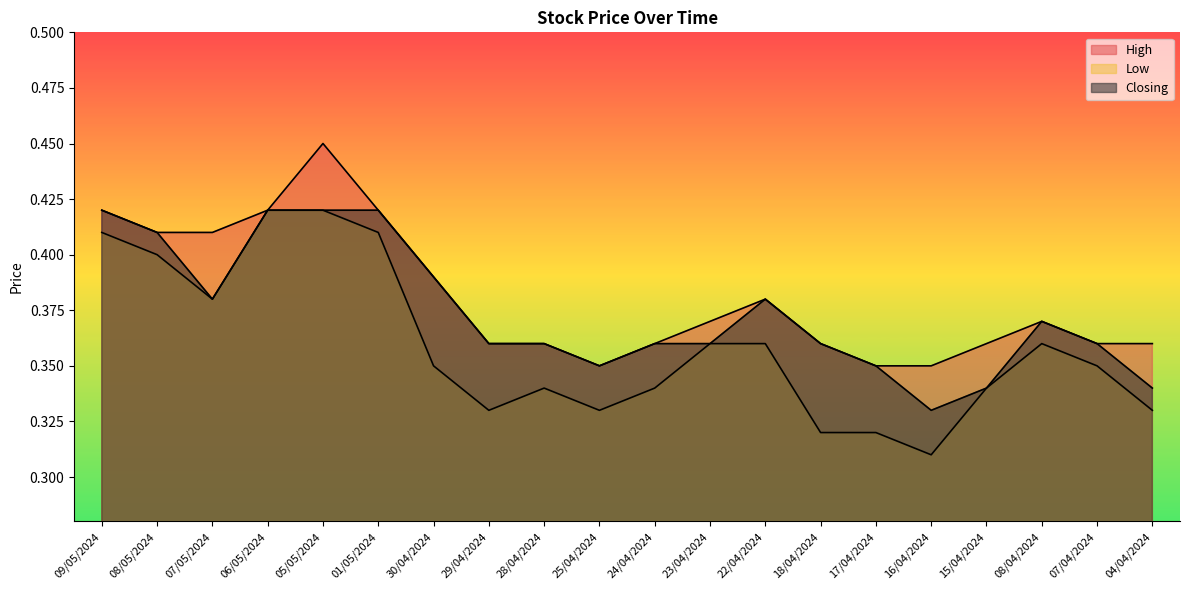

What is the value of the High point at the 5th from the left?

0.5